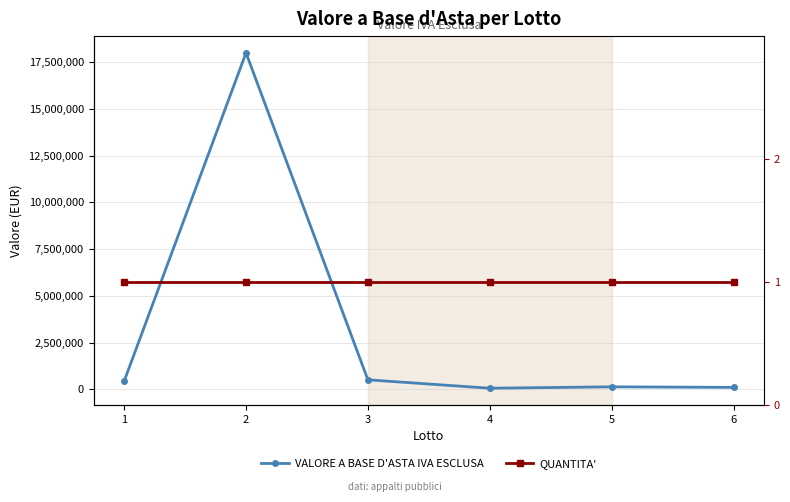

At which category is the sum across all series the highest?

2